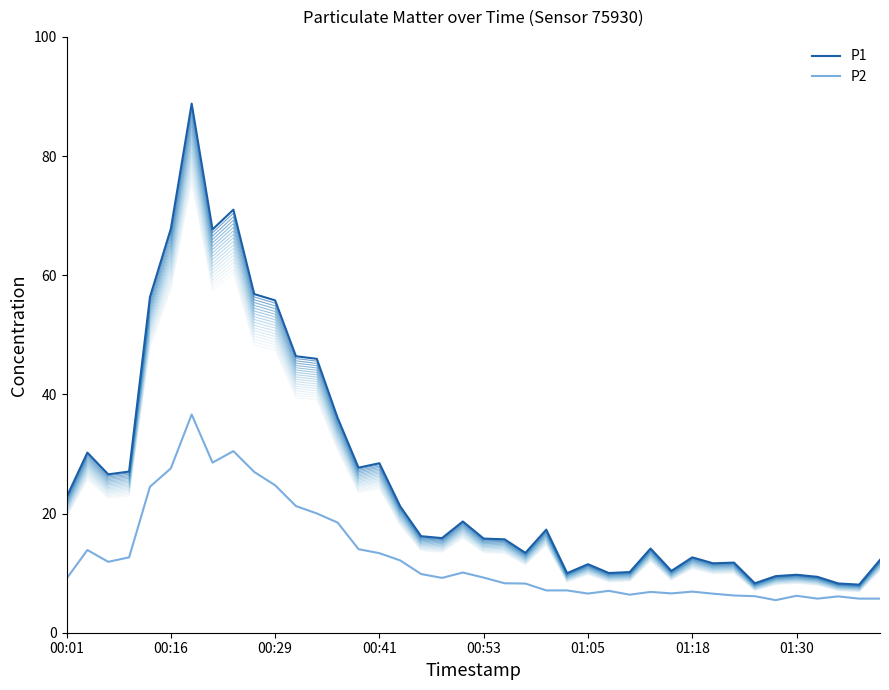

The P1 series shows 28.4 at 00:41. True or false?

True